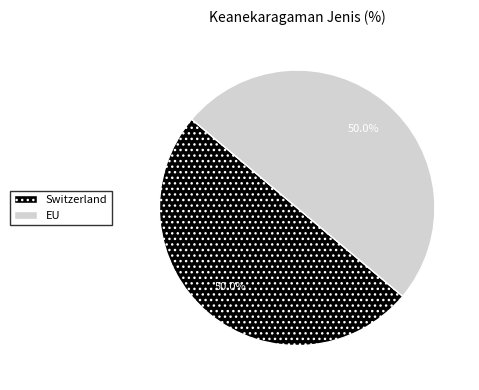

To the nearest percent, what portion does EU represent?

50%